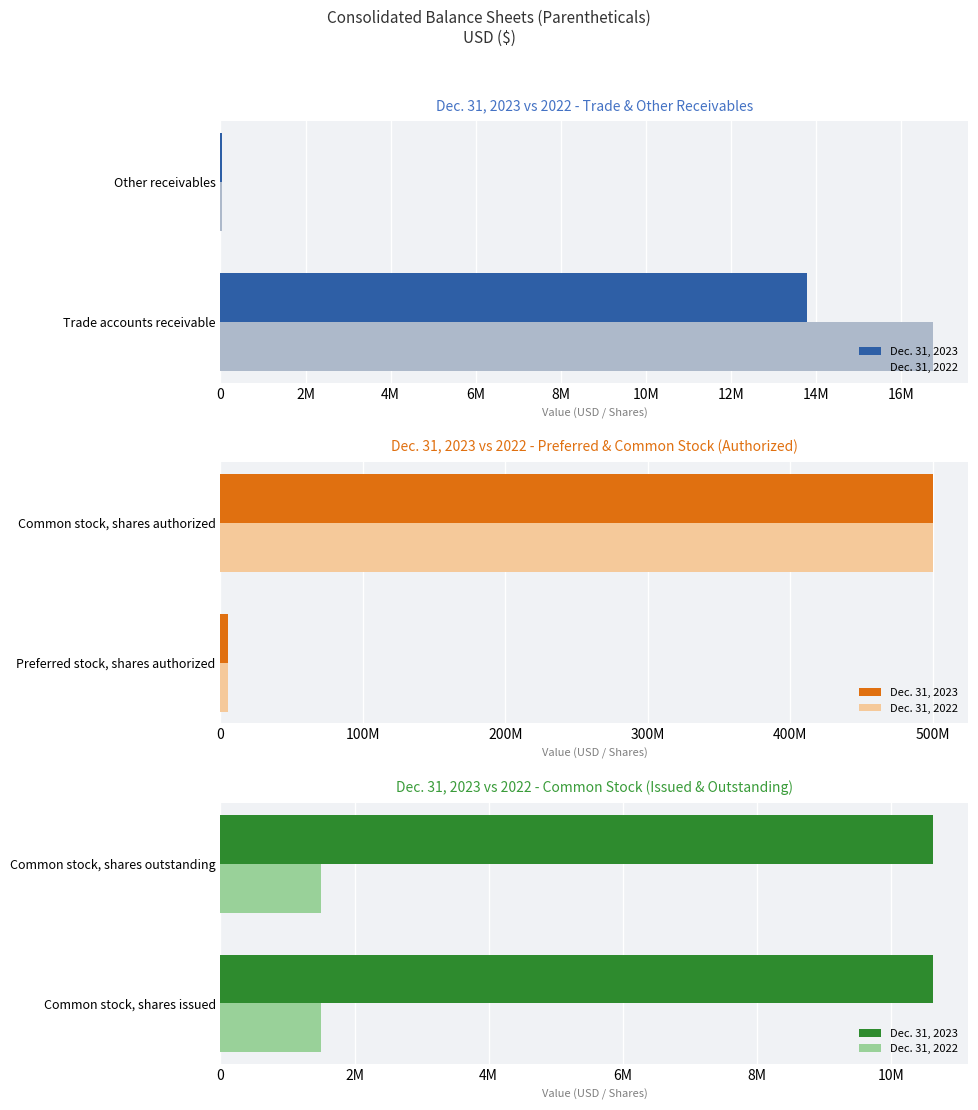

At which category does the chart reach its peak across all series?

Common stock, shares authorized